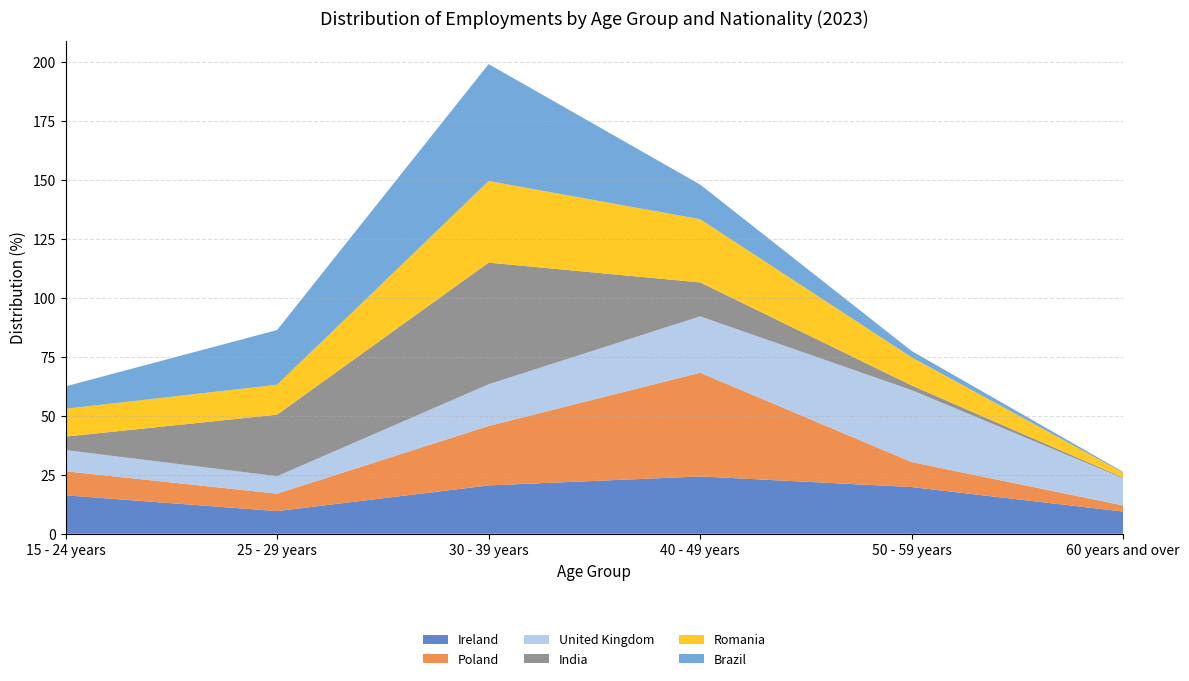

Reading left to right, transcribe all the data shown in this chart.

Ireland: 15 - 24 years=16.3	25 - 29 years=9.6	30 - 39 years=20.5	40 - 49 years=24.3	50 - 59 years=19.8	60 years and over=9.4
Poland: 15 - 24 years=10.2	25 - 29 years=7.4	30 - 39 years=25.2	40 - 49 years=44.0	50 - 59 years=10.6	60 years and over=2.6
United Kingdom: 15 - 24 years=9.0	25 - 29 years=7.4	30 - 39 years=17.7	40 - 49 years=23.9	50 - 59 years=30.5	60 years and over=11.5
India: 15 - 24 years=5.7	25 - 29 years=26.1	30 - 39 years=51.6	40 - 49 years=14.4	50 - 59 years=2.0	60 years and over=0.3
Romania: 15 - 24 years=11.8	25 - 29 years=12.7	30 - 39 years=34.6	40 - 49 years=26.8	50 - 59 years=11.9	60 years and over=2.1
Brazil: 15 - 24 years=9.5	25 - 29 years=23.2	30 - 39 years=49.6	40 - 49 years=14.7	50 - 59 years=2.7	60 years and over=0.3